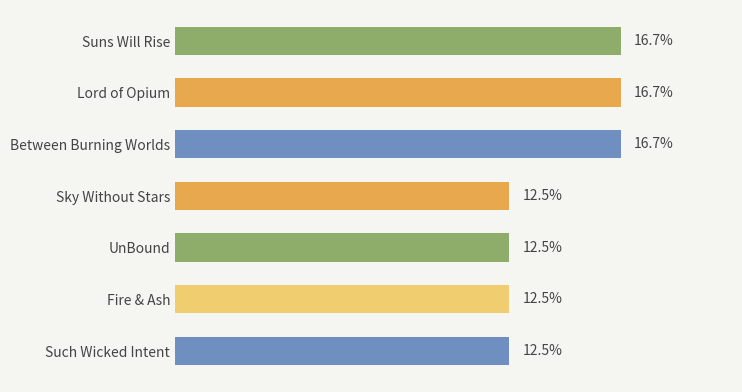

What is the label of the 3rd bar from the top?

Between Burning Worlds